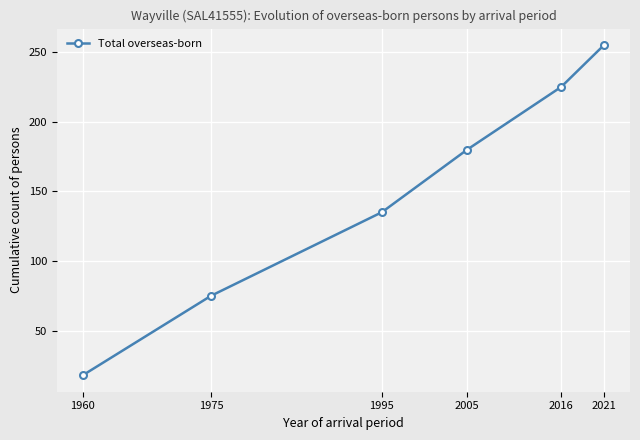

Which category has the highest value across all series?

2021